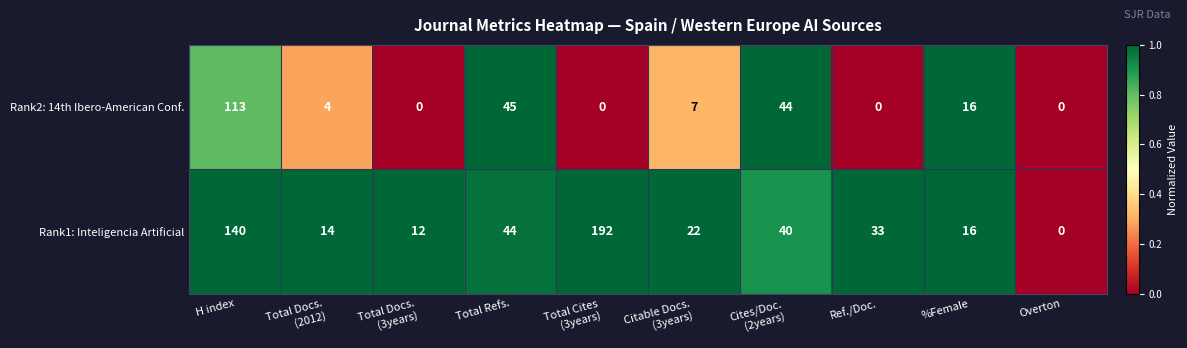

At which category is the sum across all series the highest?

H index